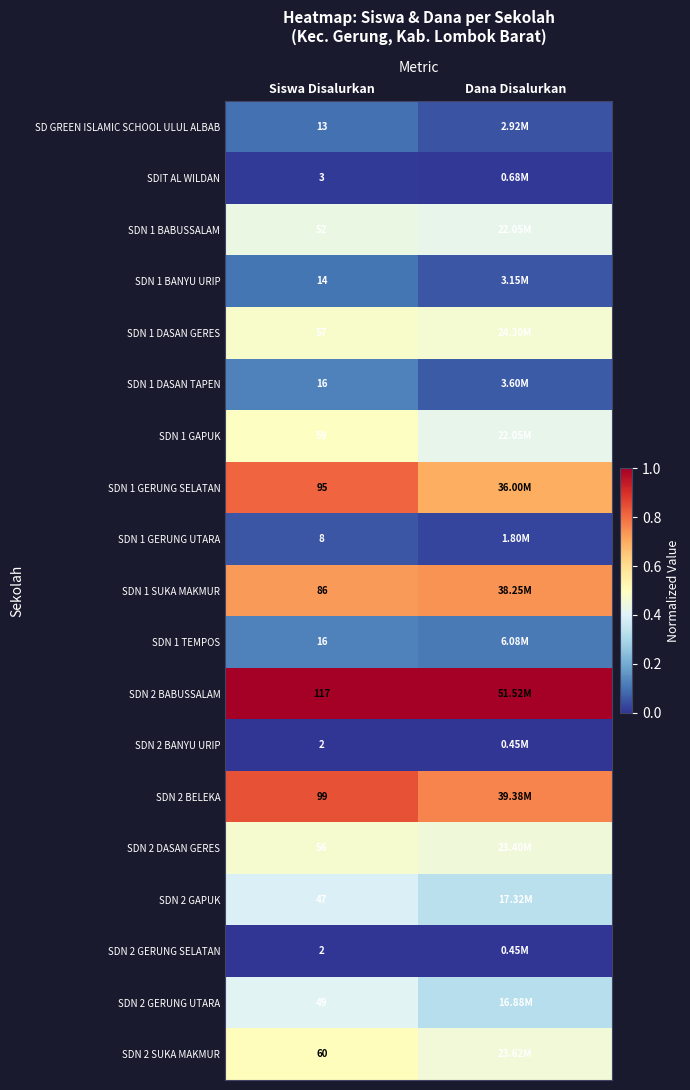

Is the value of SDN 2 GERUNG UTARA at Siswa Disalurkan greater than the value of SDN 2 BELEKA at Siswa Disalurkan?

No